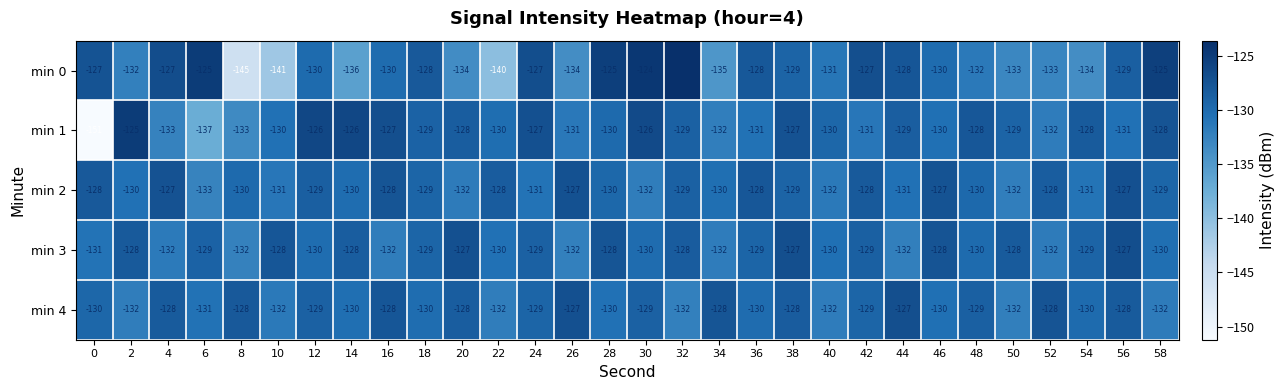

Read the min 1 value at 38, to the nearest 10.

-130